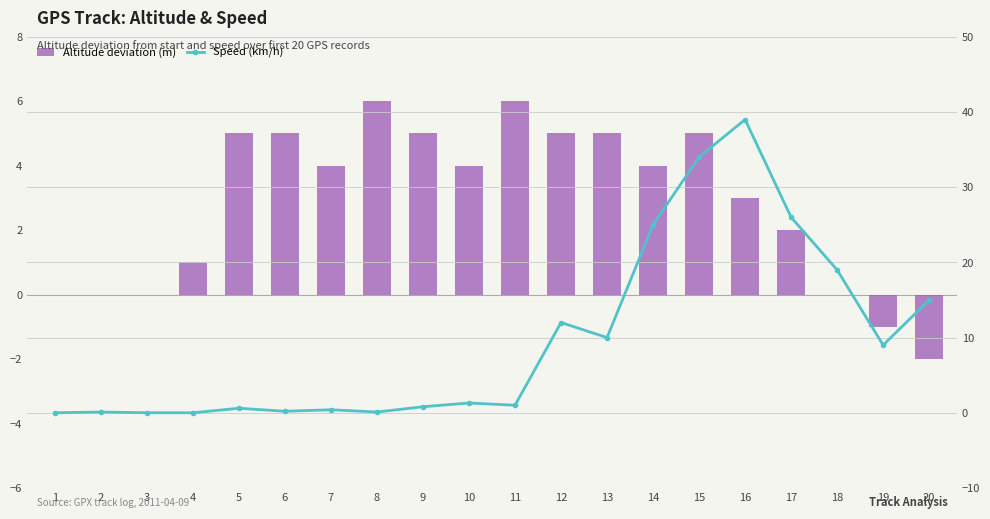

How many distinct data groups are displayed?

2